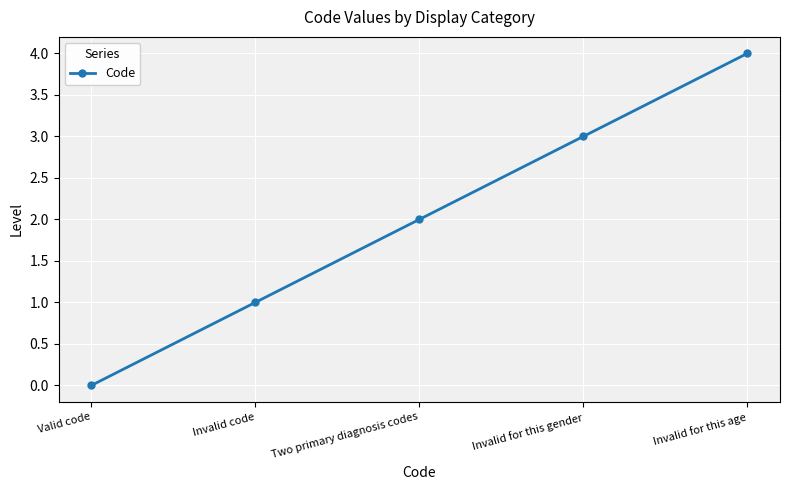

Between Invalid code and Two primary diagnosis codes, which is larger?

Two primary diagnosis codes